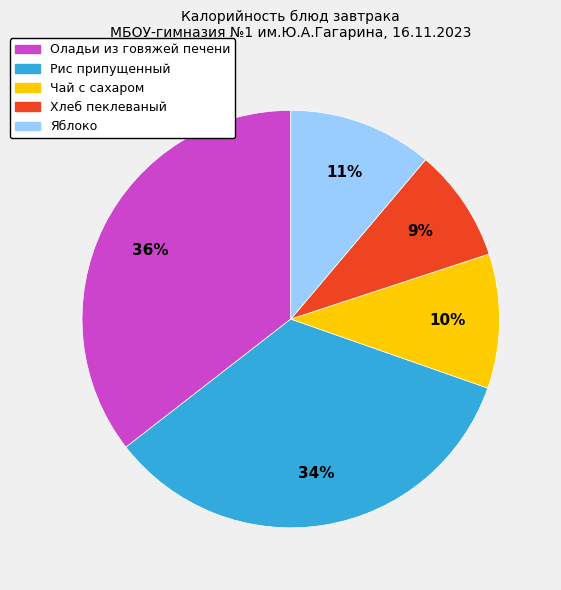

What is the smallest slice in the pie chart?

Хлеб пеклеваный